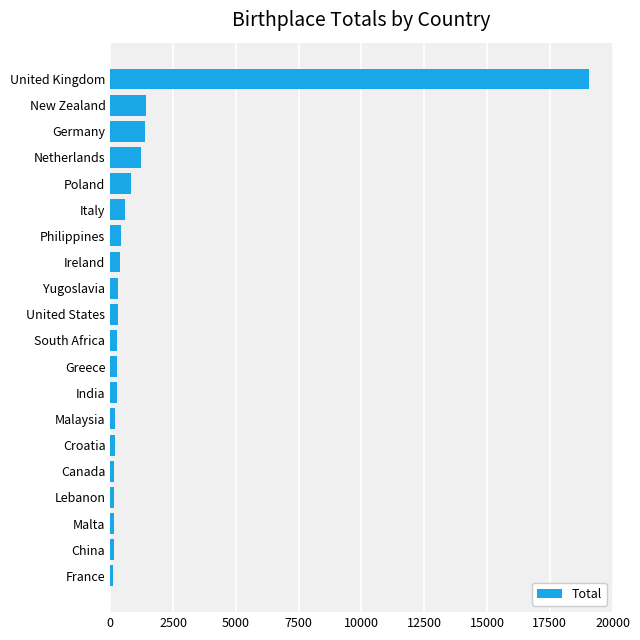

How many bars are there in total?

20